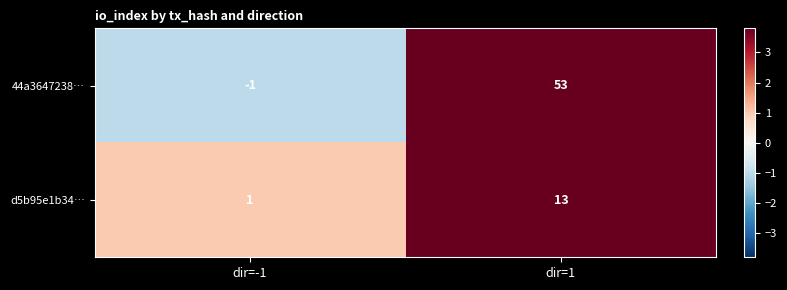

Between dir=-1 and dir=1, which series saw the biggest shift?

44a3647238…